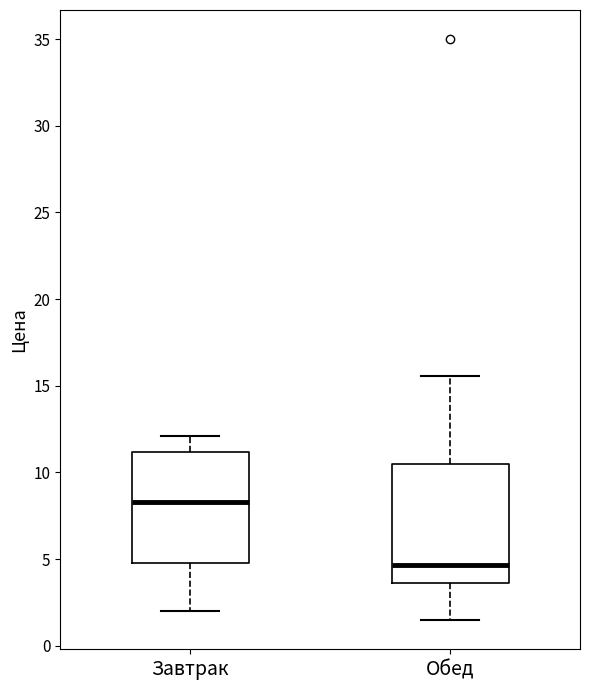

Where is the lower edge of the box for Завтрак on the y-axis? The values are not printed on the chart, so give them approximately, as read against the axis.

5.0